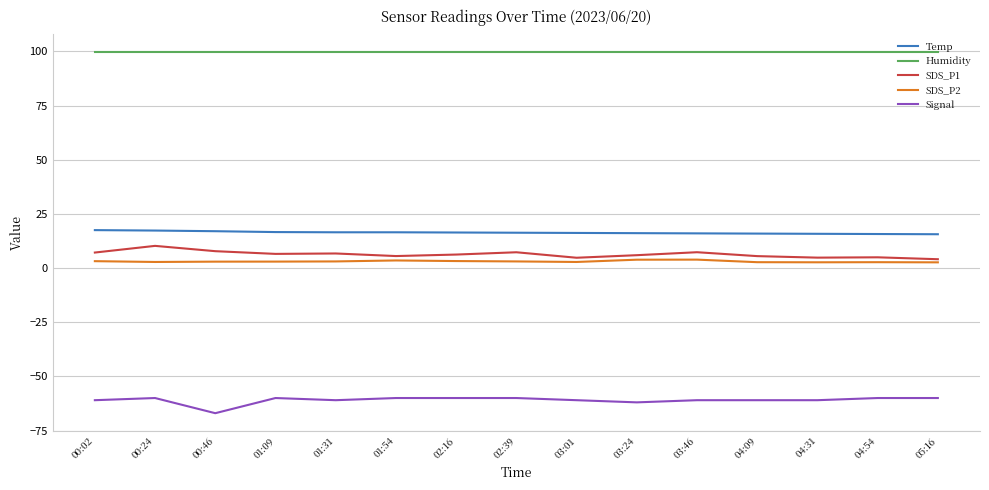

What are all the series names shown in the legend?

Temp, Humidity, SDS_P1, SDS_P2, Signal